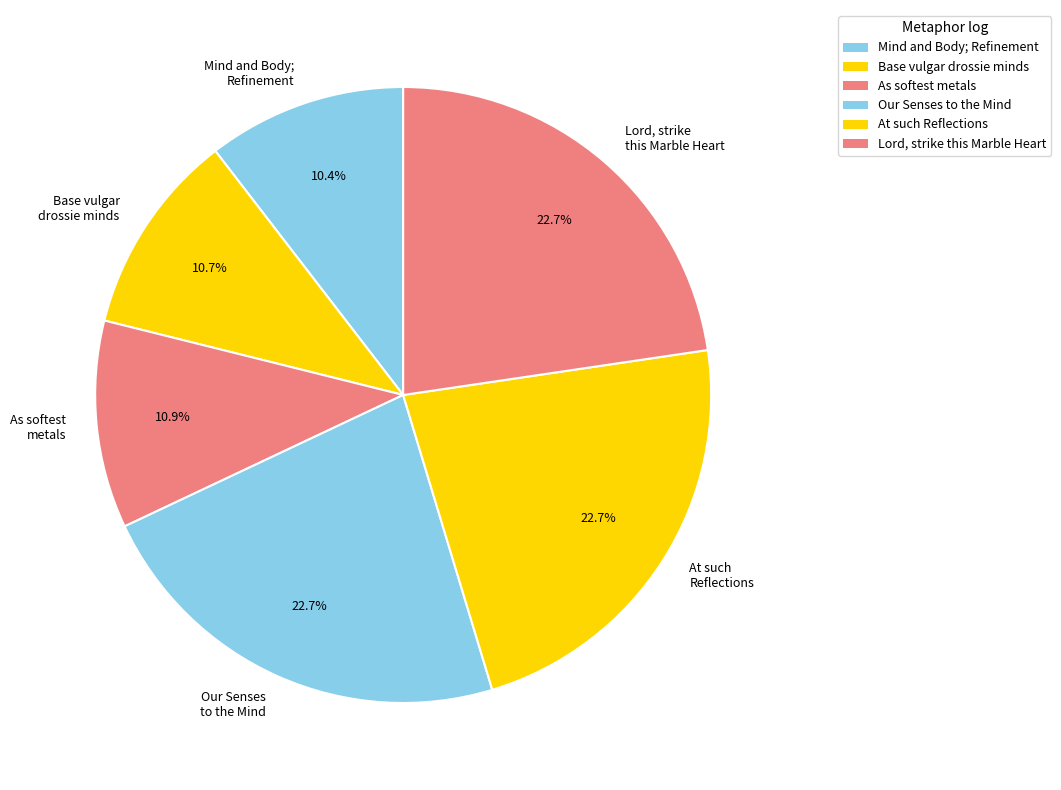

True or false: Mind and Body; Refinement accounts for 18% of the total.

False